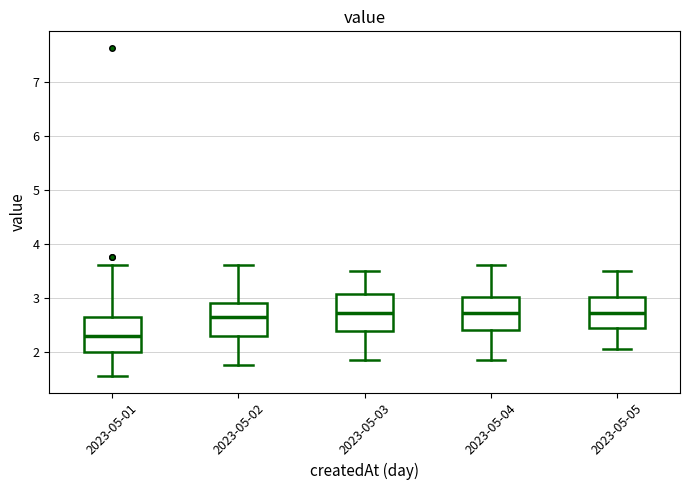

Which box's median line is the lowest?

2023-05-01